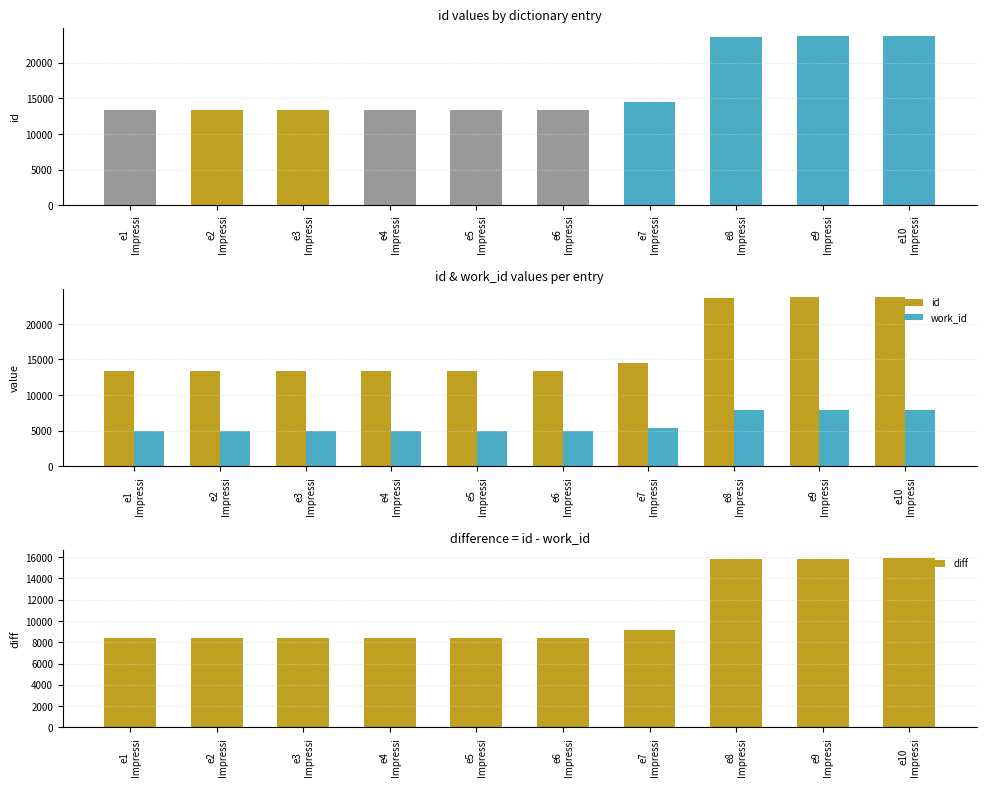

What is the average value of the work_id series?

5886